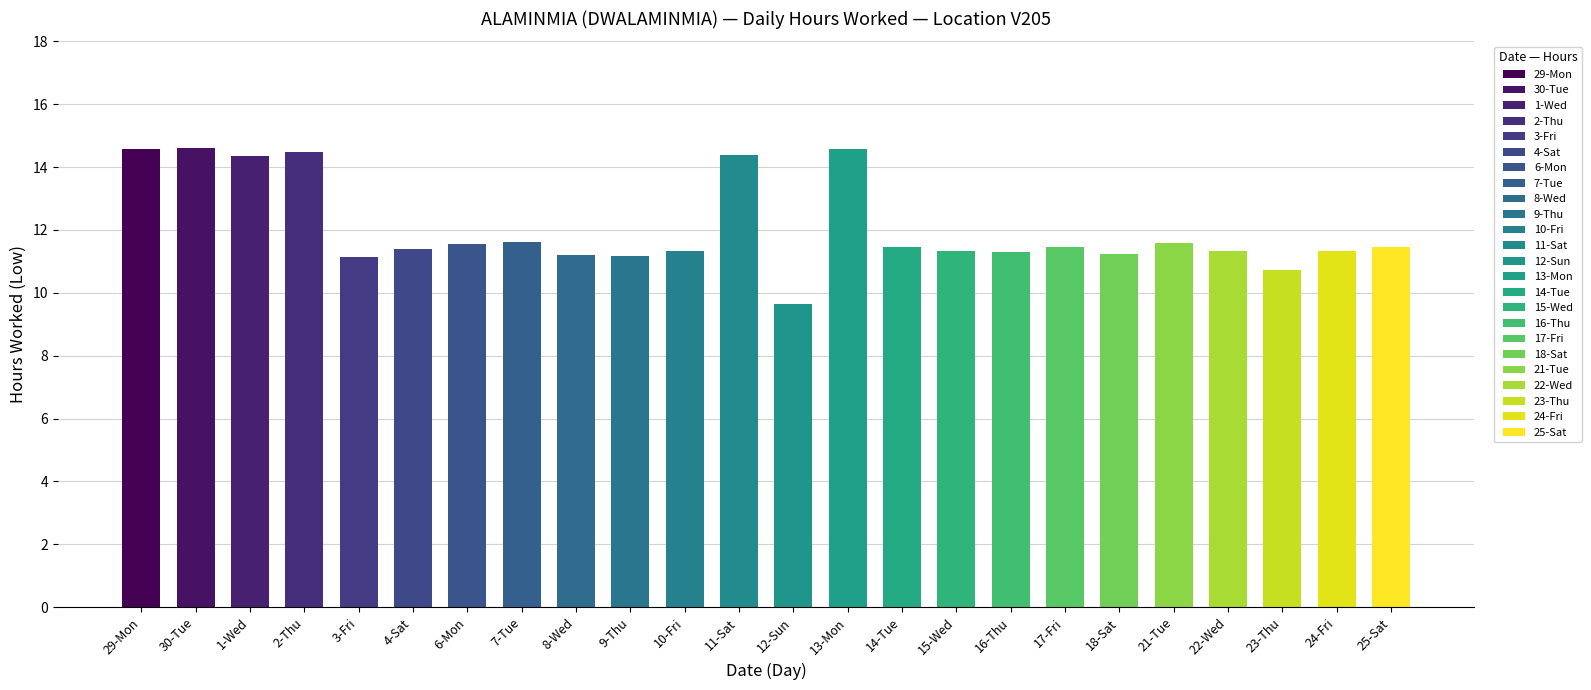

How many bars are there in total?

24